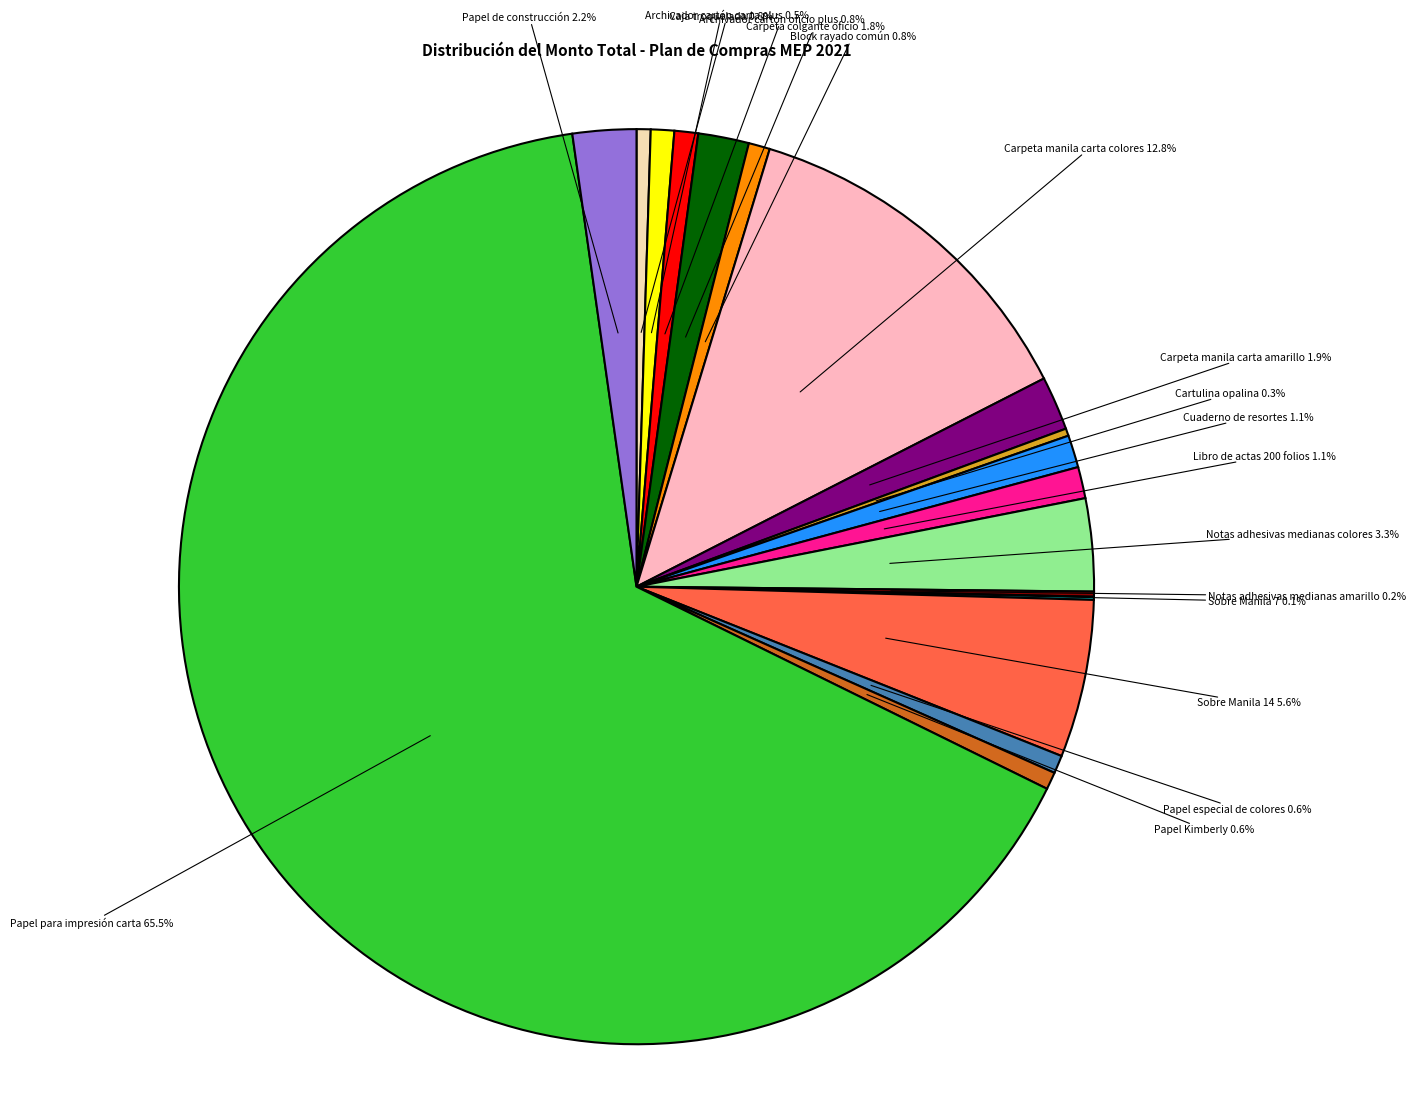

Which slice is the largest?

Papel para impresión carta